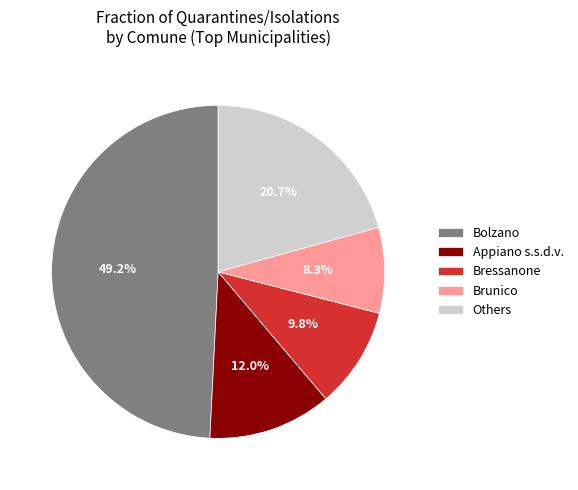

How many slices are in this pie chart?

5